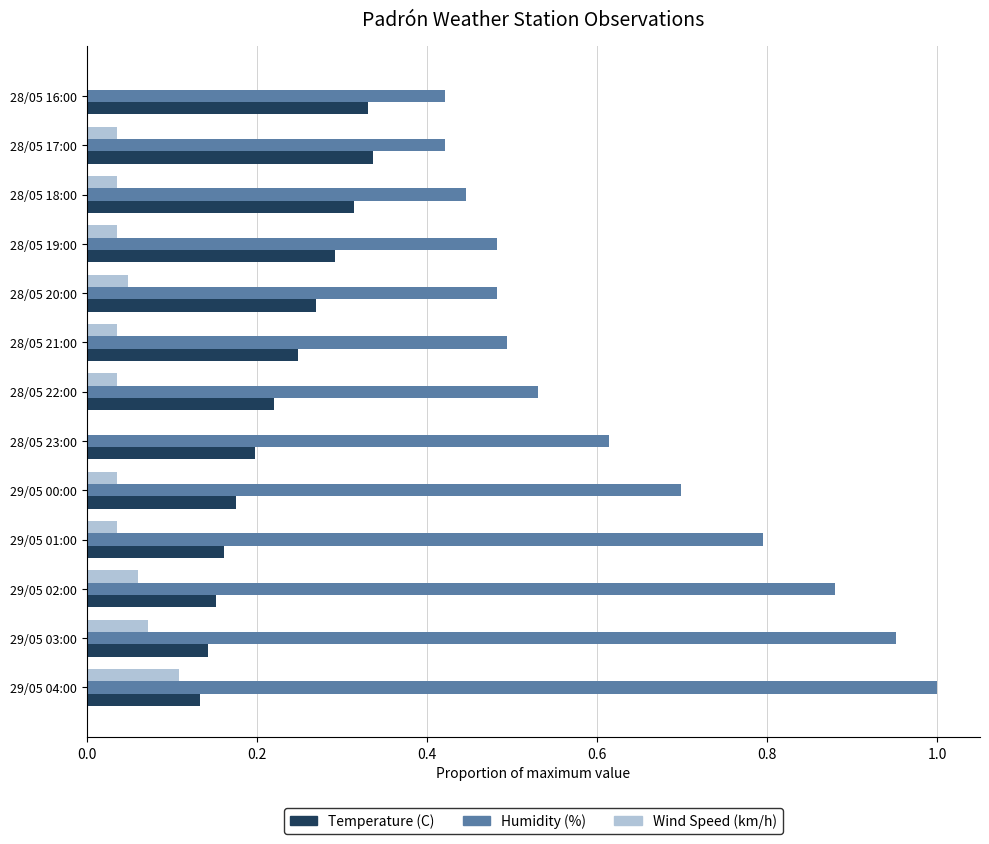

At which category is the sum across all series the highest?

29/05 04:00